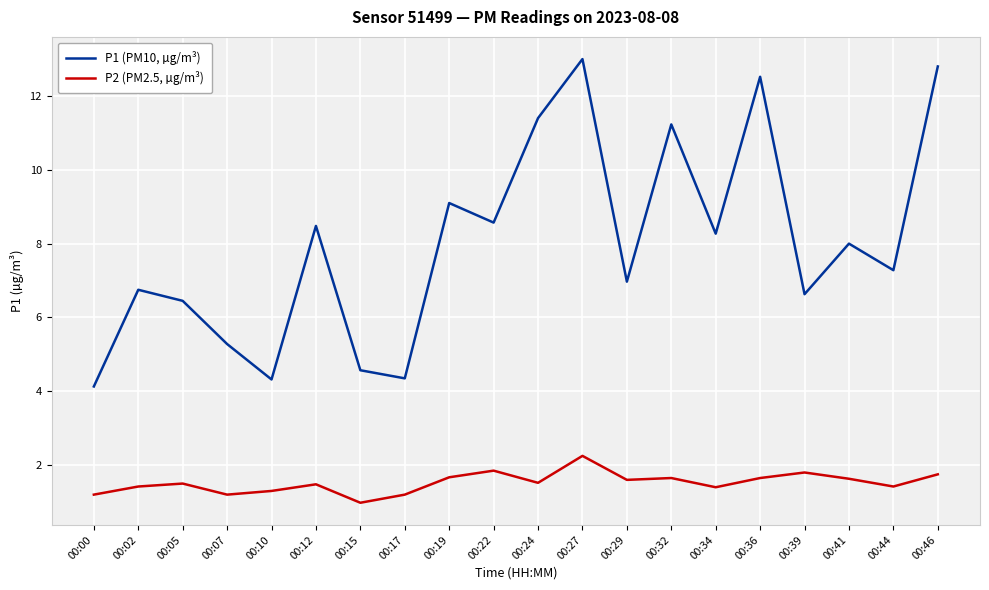

At which category is the sum across all series the highest?

00:27